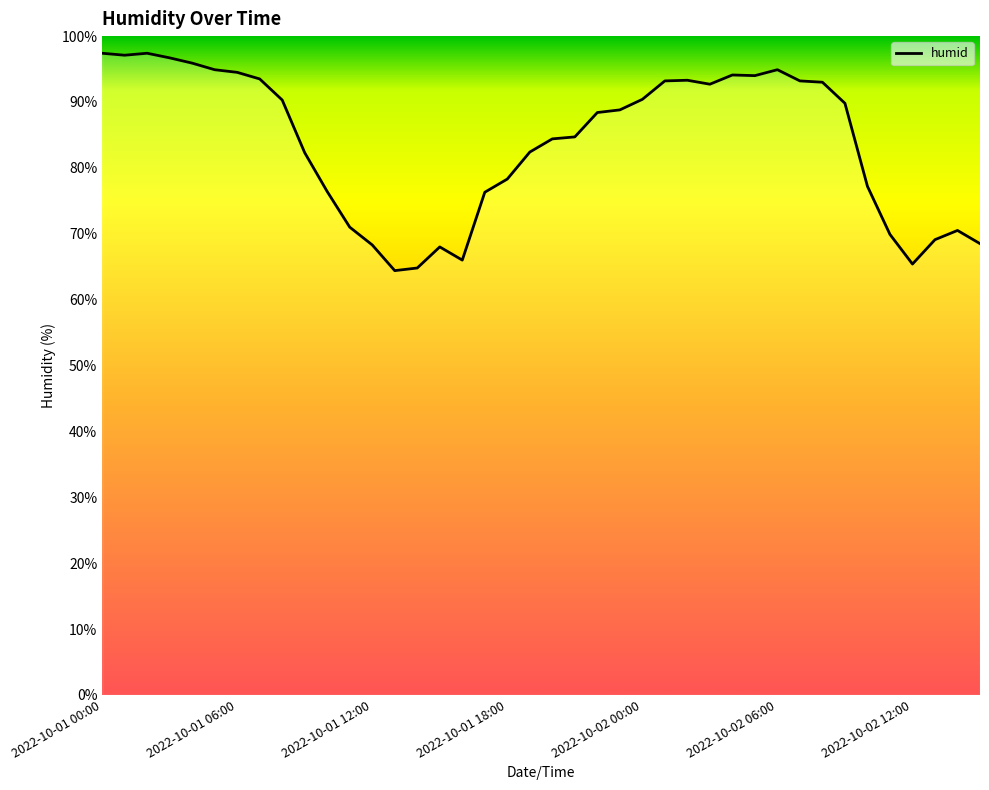

What is the average value?

83.8